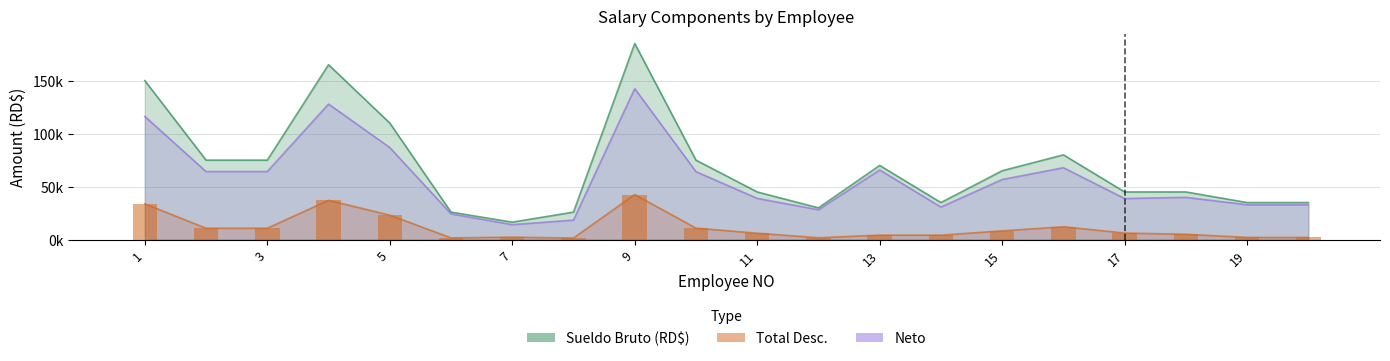

Reading left to right, list all the values displayed in this chart.

Sueldo Bruto (RD$): 150000.0	75000.0	75000.0	165000.0	110000.0	26000.0	16500.0	26000.0	185000.0	75000.0	45000.0	30000.0	70000.0	35000.0	65000.0	80000.0	45000.0	45000.0	35000.0	35000.0
Total Desc.: 33769.2	10766.9	10766.9	37117.8	23108.8	1661.6	2350.3	1561.6	42547.8	10866.9	6082.8	1798.0	4262.0	4243.5	8294.1	12153.9	6228.0	5080.4	2093.5	2093.5
Neto: 116230.8	64233.1	64233.1	127882.2	86891.2	24338.4	14149.7	18438.4	142452.2	64133.1	38917.2	28202.0	65738.0	30756.5	56705.9	67846.1	38772.0	39919.6	32906.5	32906.5